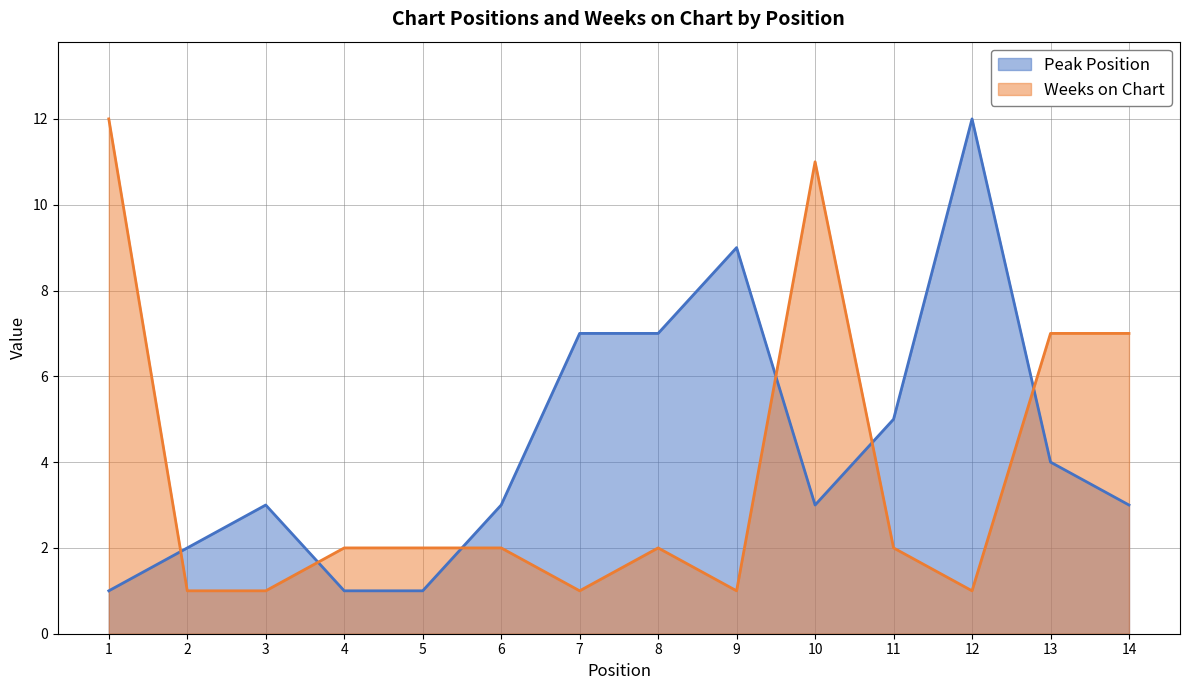

What is the total value across all series at 12?

13